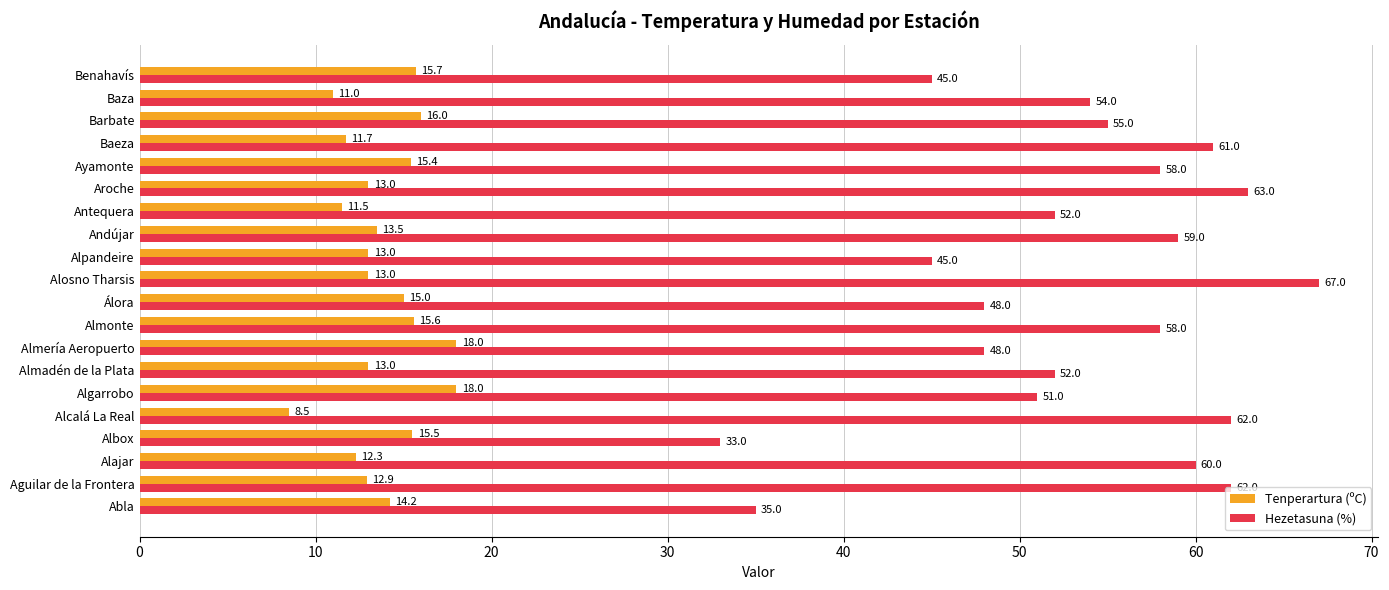

At which category is the sum across all series the highest?

Alosno Tharsis